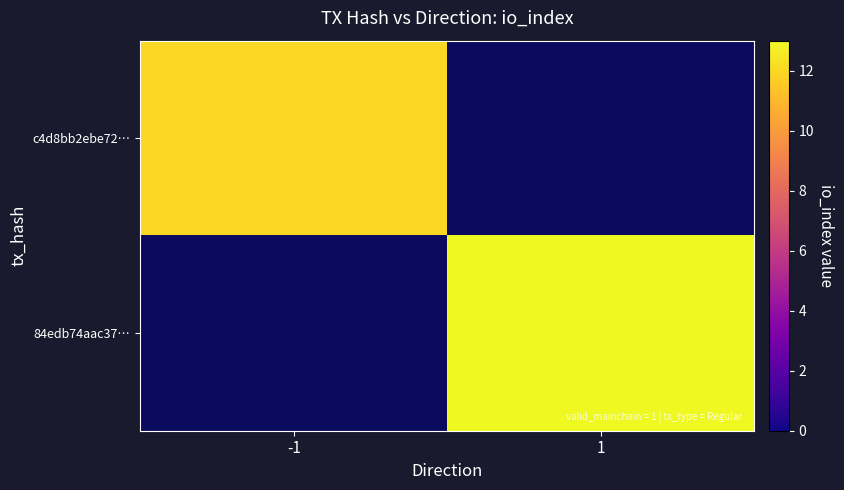

How many positive values does the 84edb74aac37… series have?

1